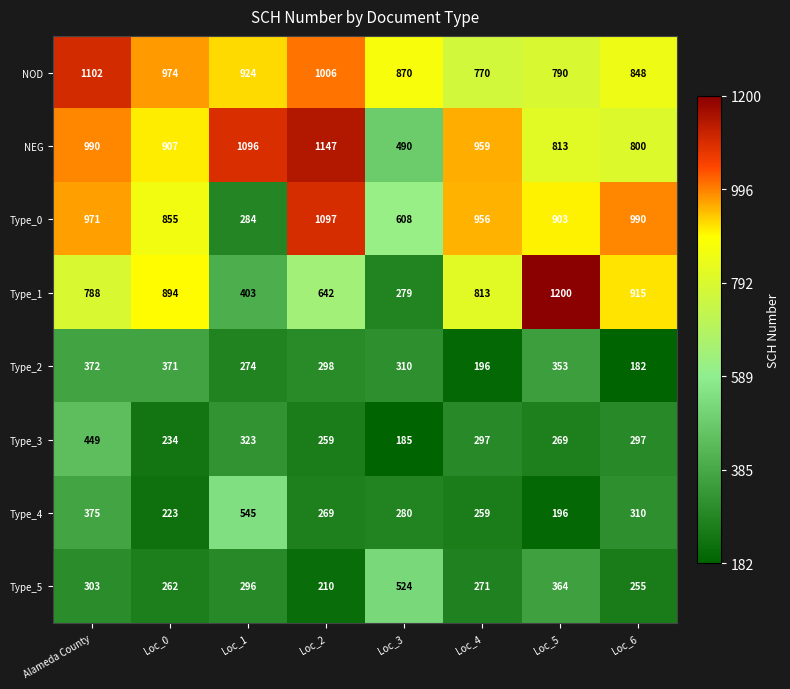

What is the smallest value displayed?

182